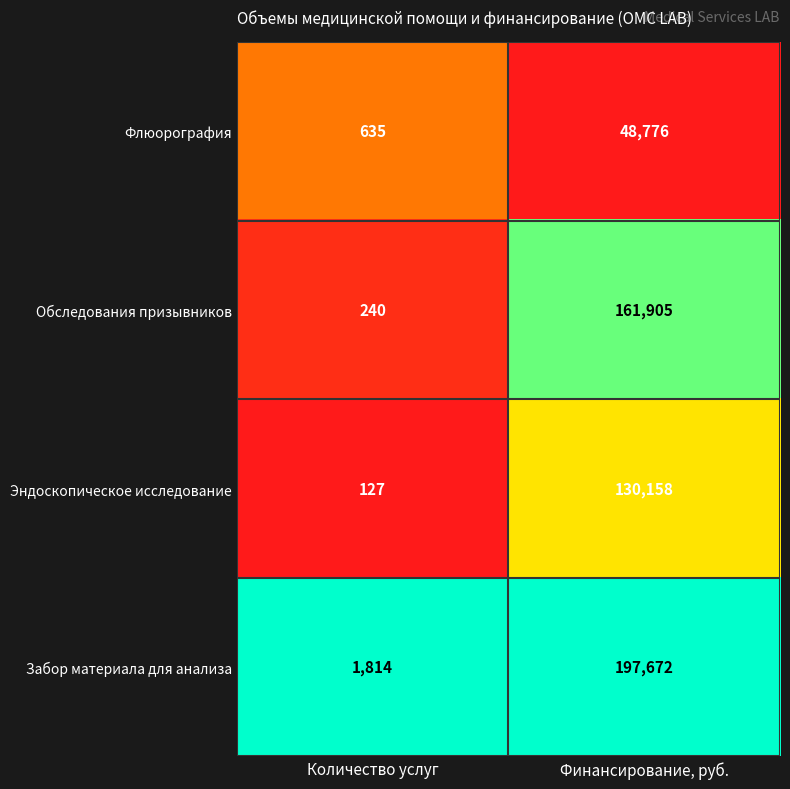

Which series has the largest total across all categories?

Забор материала для анализа